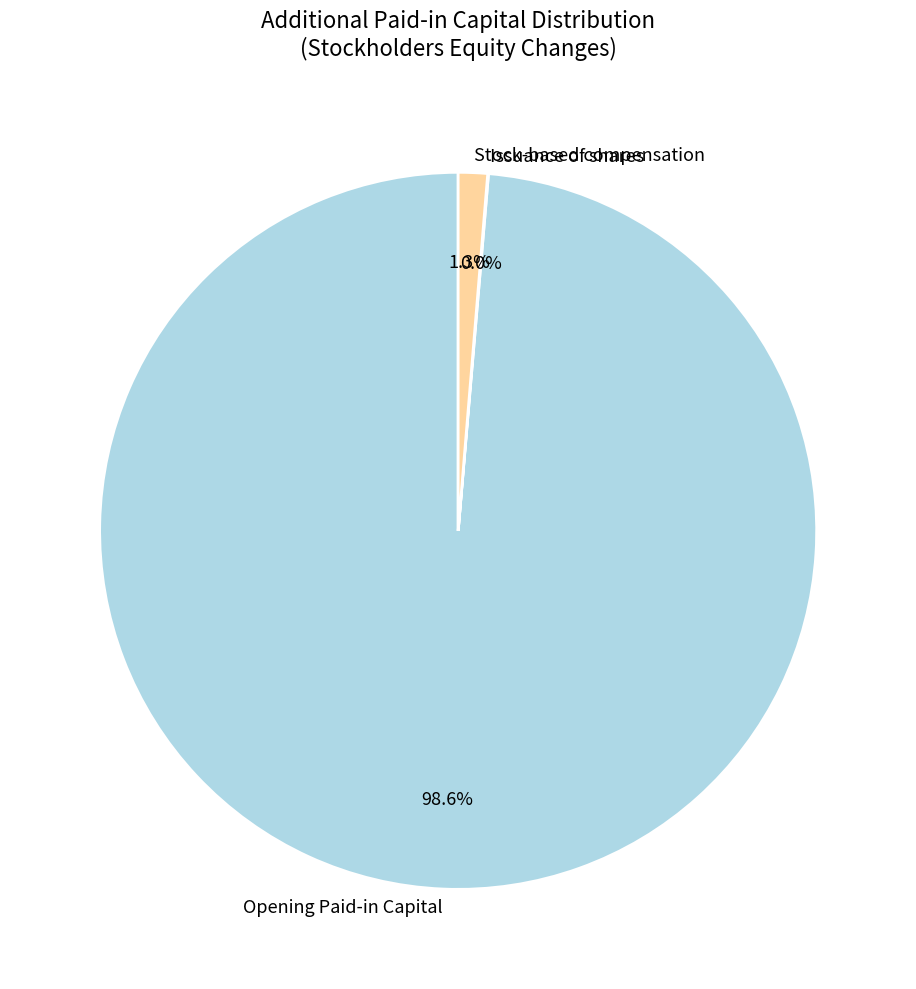

Which category has the biggest portion of the pie?

Opening Paid-in Capital